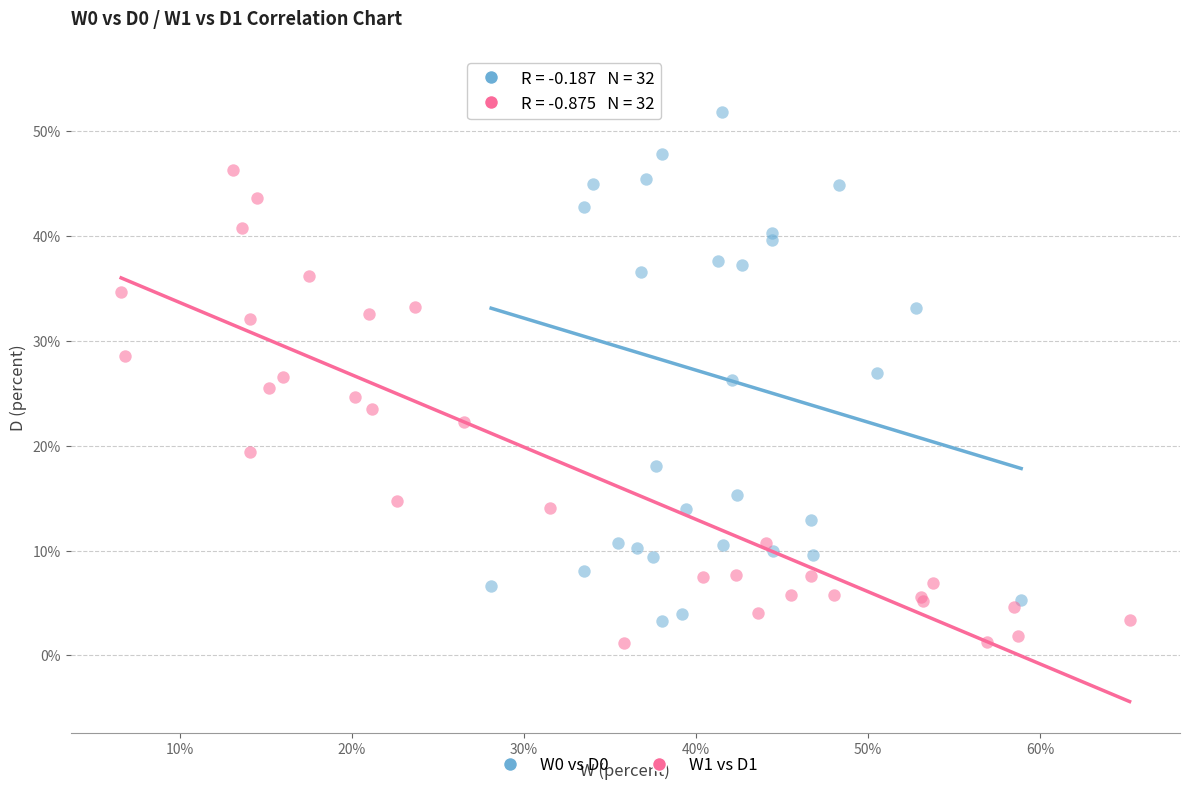

Which series has the widest spread of Y values?

W0 vs D0